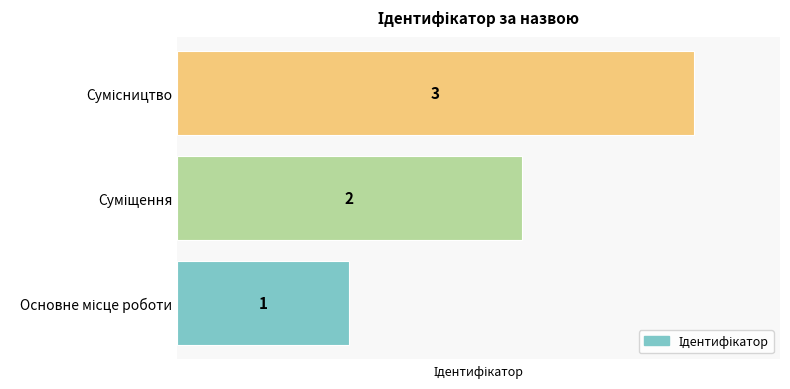

What is the sum of all values?

6